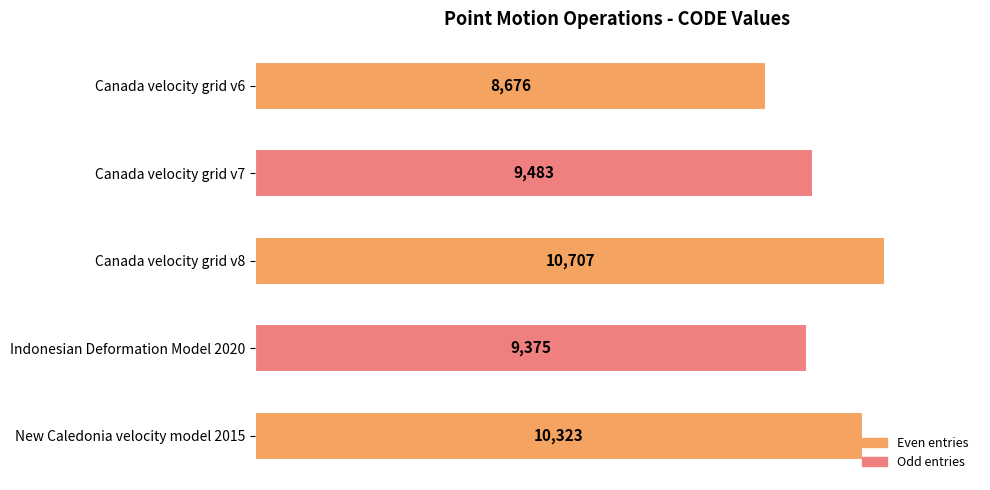

What is the label of the 4th bar from the top?

Indonesian Deformation Model 2020